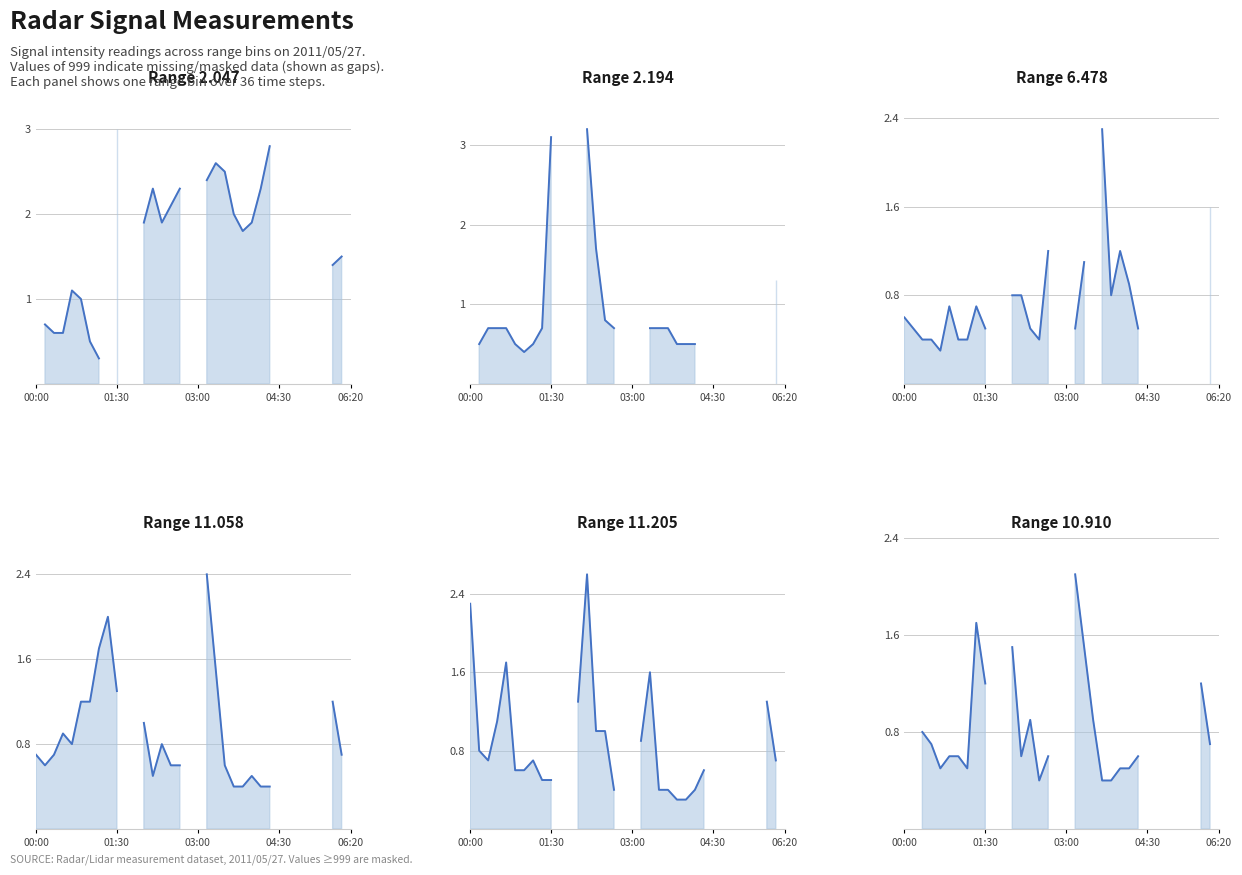

How many intersections are there between Range 10.910 and Range 11.058?

2